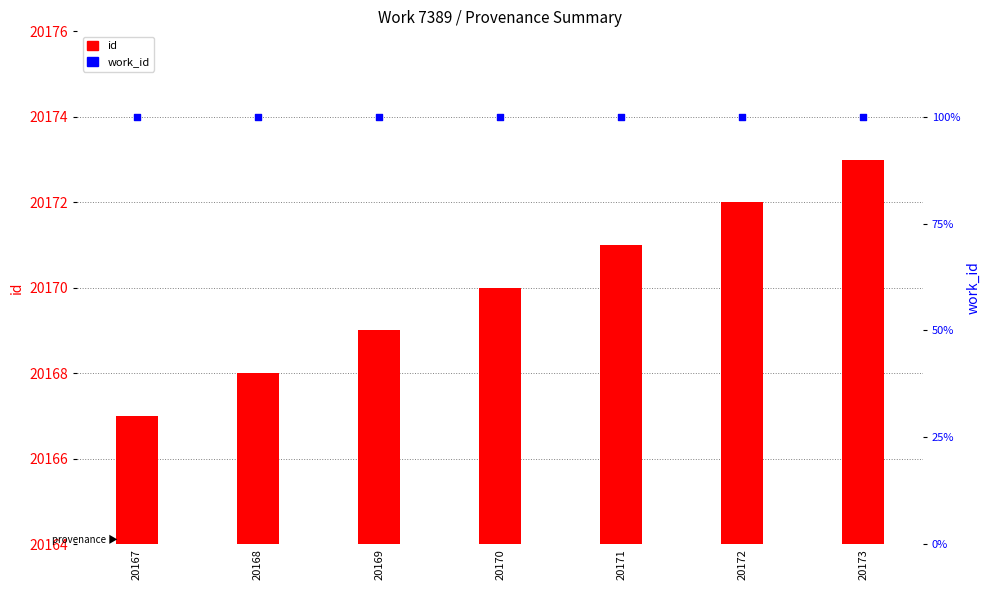

What are all the series names shown in the legend?

id, work_id